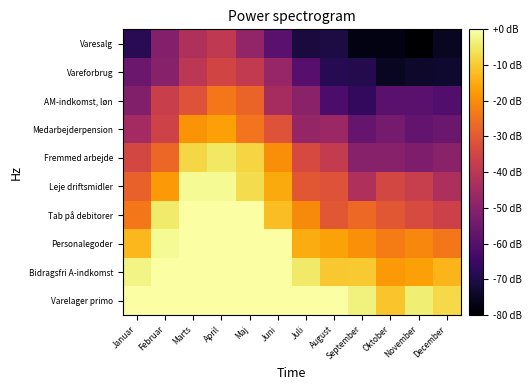

At which category is the sum across all series the highest?

April